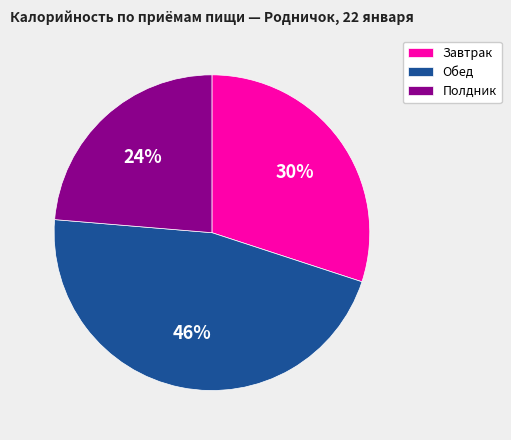

To the nearest percent, what is the average slice percentage?

33%